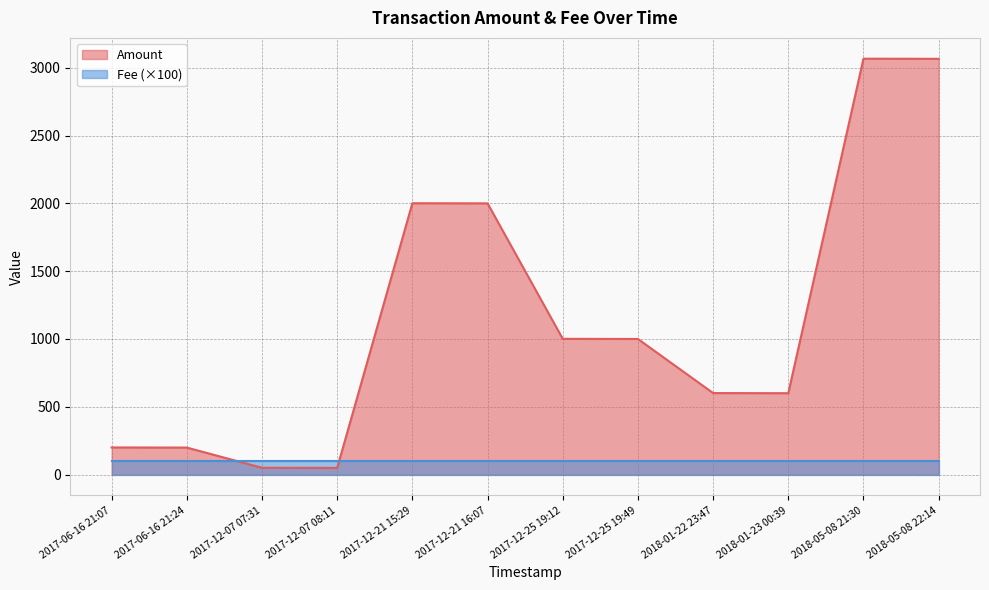

Where is the first local maximum?

2017-12-21 15:29